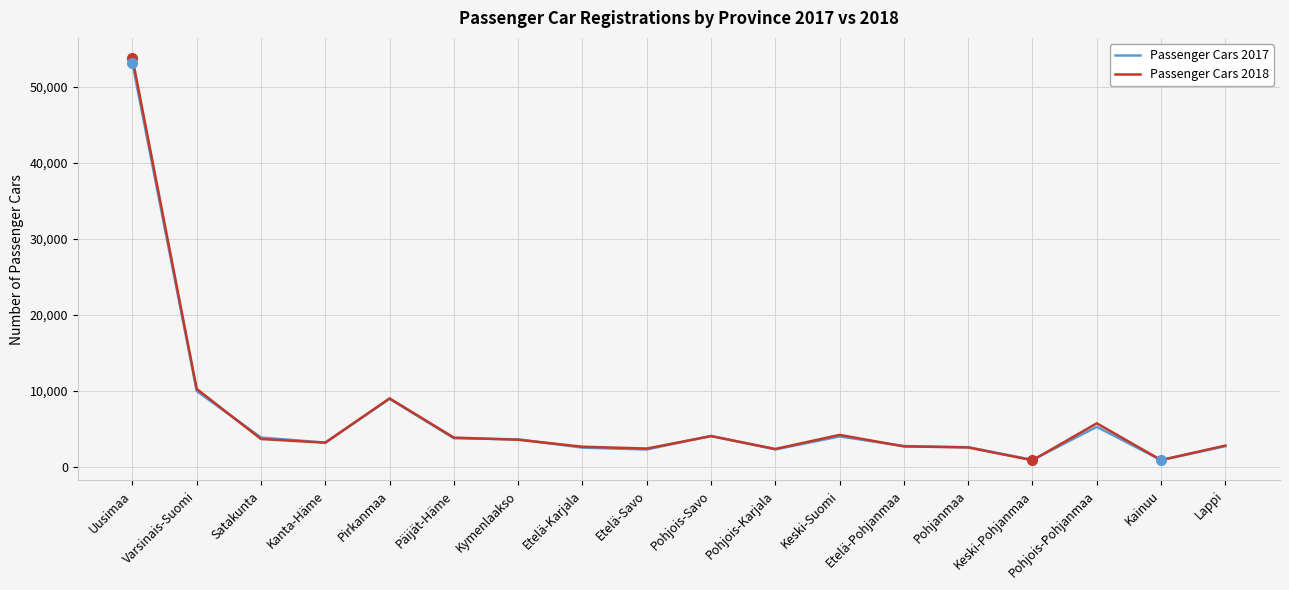

List the series in order of their peak value, lowest first.

Passenger Cars 2017, Passenger Cars 2018